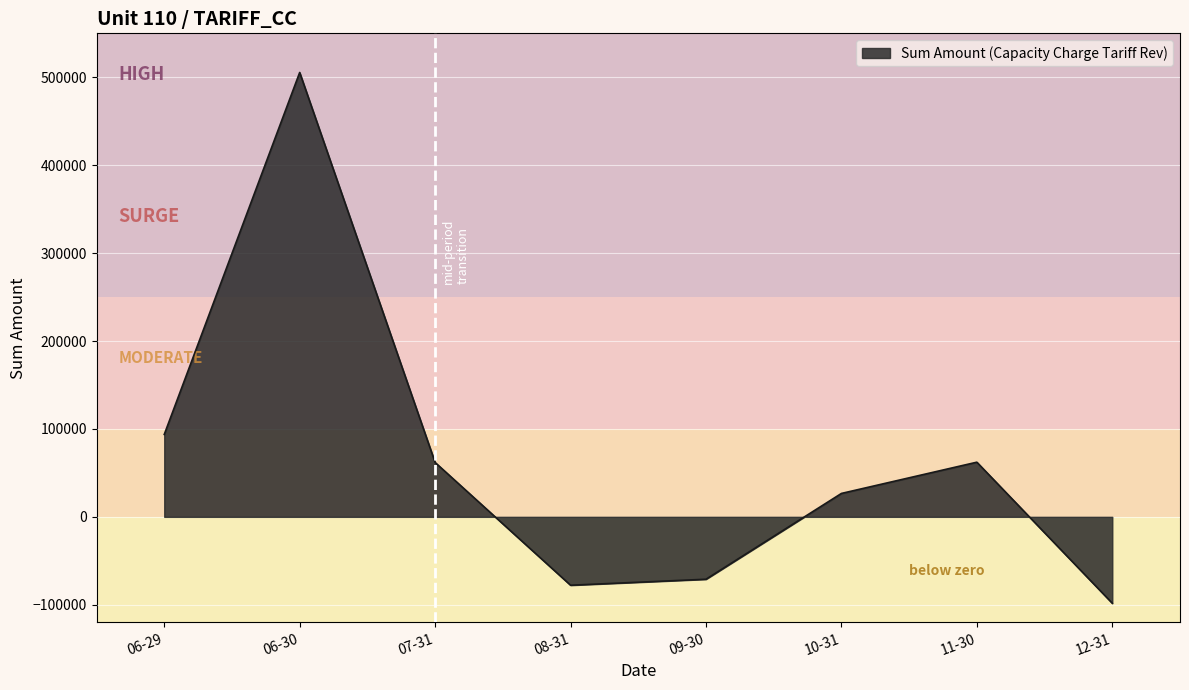

Between 08-31 and 06-30, which is larger?

06-30